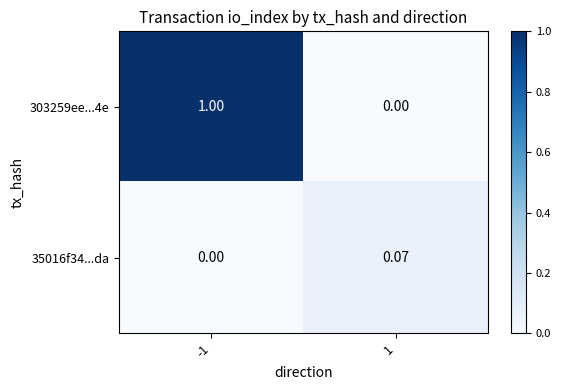

Is the value of 303259ee...4e at -1 greater than the value of 35016f34...da at 1?

Yes